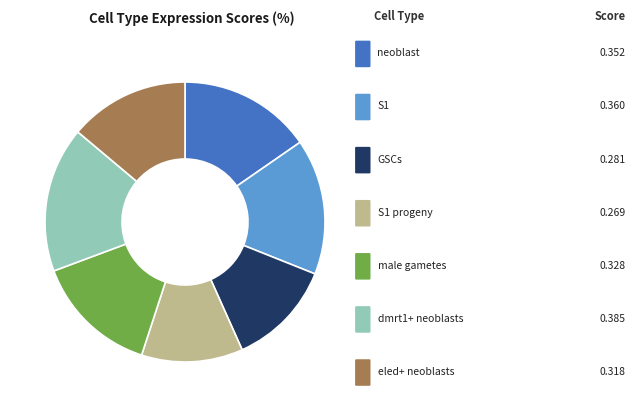

Does any single category account for the majority?

No